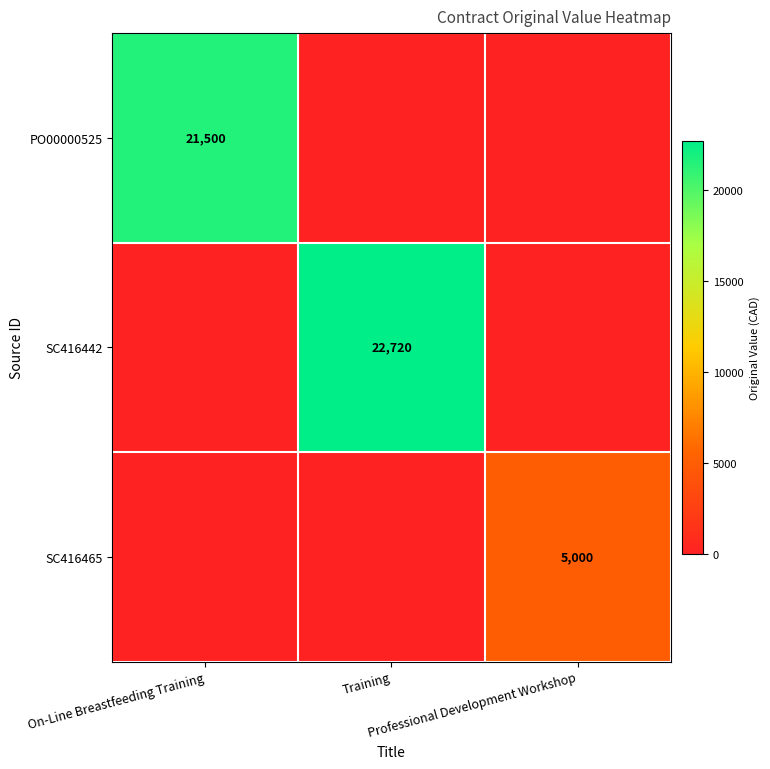

Between On-Line Breastfeeding Training and Professional Development Workshop, which is larger?

On-Line Breastfeeding Training